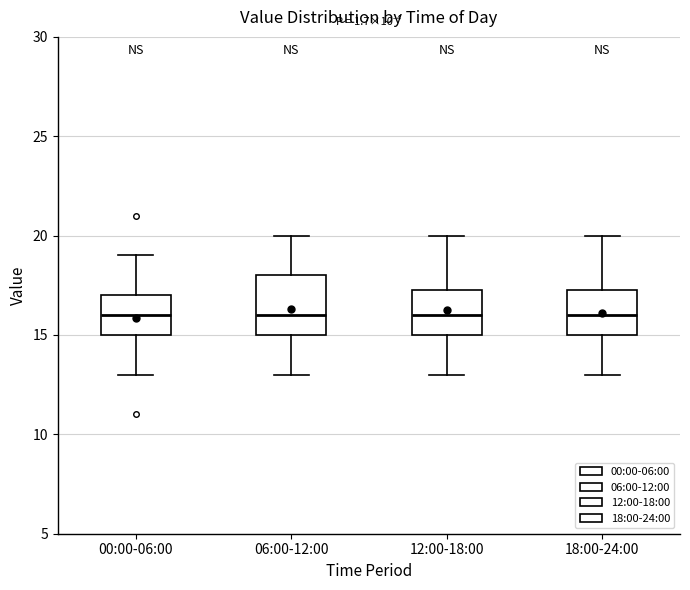

Which box is the tallest, from its lower edge to its upper edge?

06:00-12:00